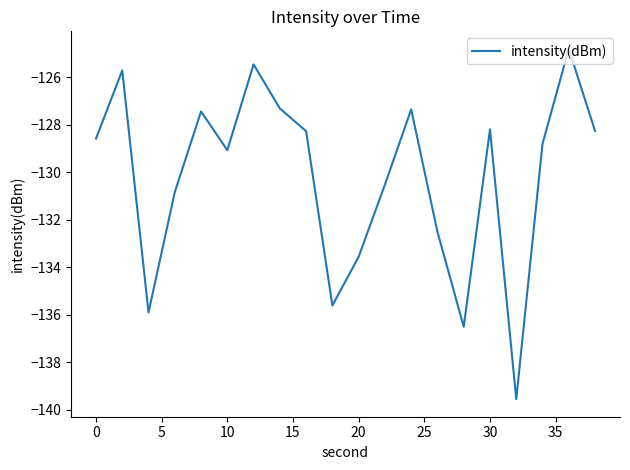

What is the minimum value shown in the chart?

-139.6